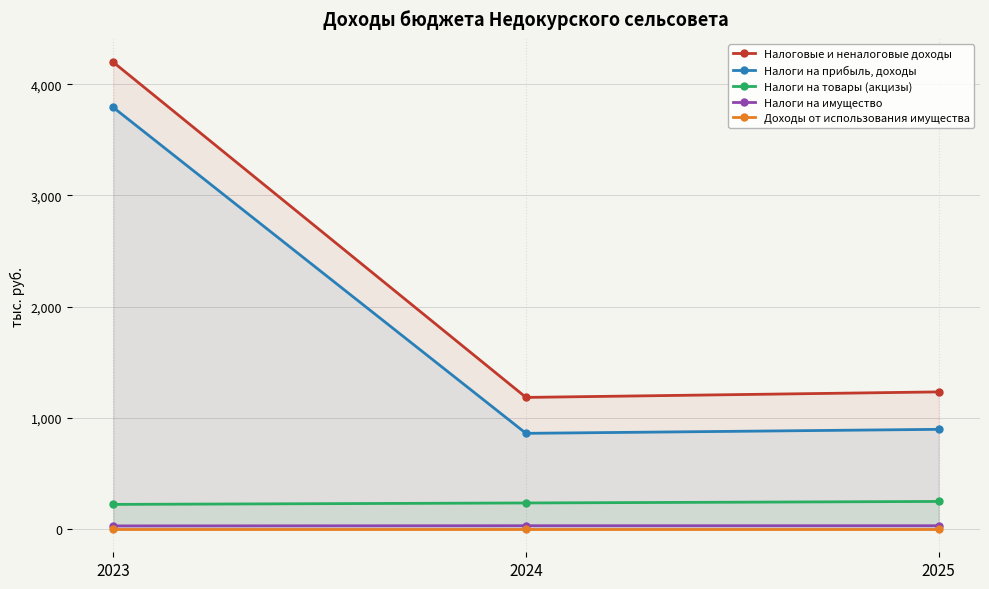

The value of Доходы от использования имущества at 2023 is 0.0. True or false?

True